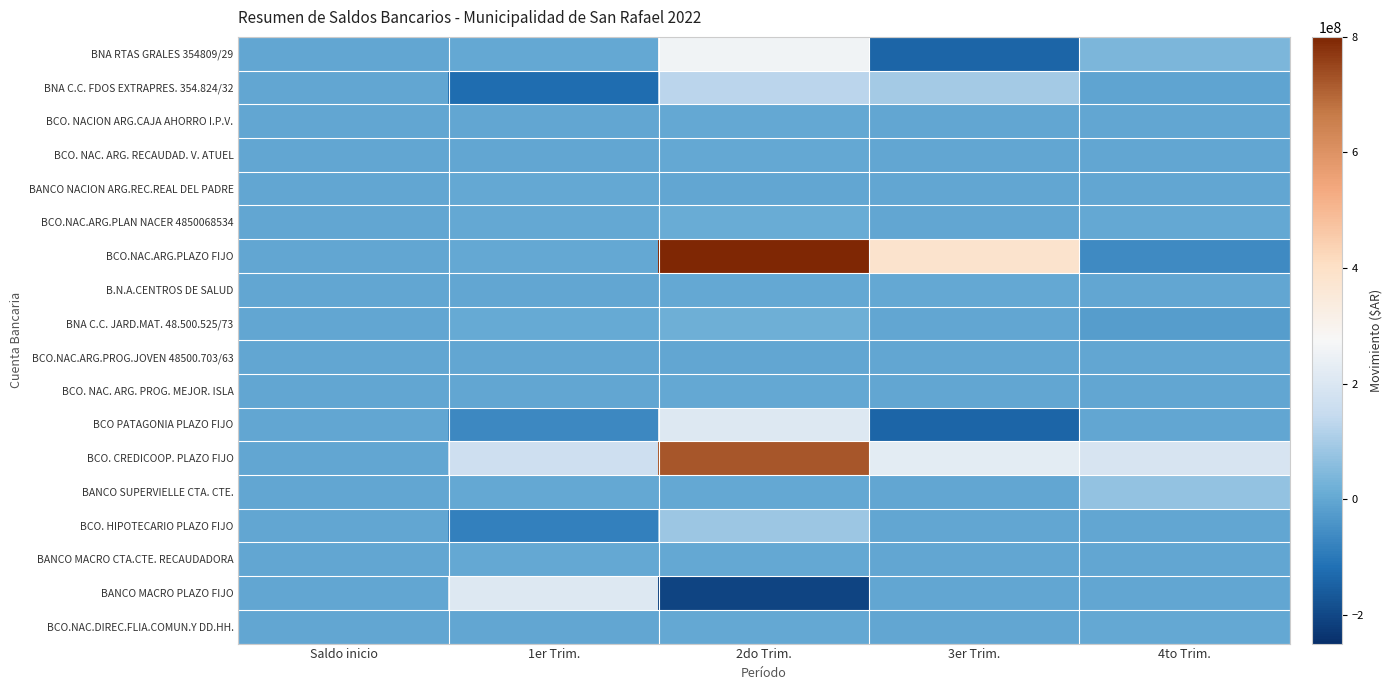

Reading right to left, what are all the values shown in this chart?

BNA RTAS GRALES 354809/29: 4to Trim.=38518731.3	3er Trim.=-139616064.0	2do Trim.=257153865.9	1er Trim.=1134761.1	Saldo inicio=0.0
BNA C.C. FDOS EXTRAPRES. 354.824/32: 4to Trim.=-6000475.7	3er Trim.=97194246.9	2do Trim.=127939035.9	1er Trim.=-124764547.7	Saldo inicio=0.0
BCO. NACION ARG.CAJA AHORRO I.P.V.: 4to Trim.=-2412.0	3er Trim.=-2010.0	2do Trim.=1114139.0	1er Trim.=-1206.0	Saldo inicio=0.0
BCO. NAC. ARG. RECAUDAD. V. ATUEL: 4to Trim.=0.0	3er Trim.=0.0	2do Trim.=269518.5	1er Trim.=181734.0	Saldo inicio=0.0
BANCO NACION ARG.REC.REAL DEL PADRE: 4to Trim.=150700.0	3er Trim.=124800.0	2do Trim.=-528041.2	1er Trim.=800398.5	Saldo inicio=0.0
BCO.NAC.ARG.PLAN NACER 4850068534: 4to Trim.=2694718.1	3er Trim.=-1274124.7	2do Trim.=12226331.0	1er Trim.=4152139.7	Saldo inicio=0.0
BCO.NAC.ARG.PLAZO FIJO: 4to Trim.=-64724593.9	3er Trim.=382767041.7	2do Trim.=796351691.3	1er Trim.=3497295.5	Saldo inicio=0.0
B.N.A.CENTROS DE SALUD: 4to Trim.=-633555.0	3er Trim.=339194.3	2do Trim.=3854104.9	1er Trim.=16881.5	Saldo inicio=0.0
BNA C.C. JARD.MAT. 48.500.525/73: 4to Trim.=-23393035.8	3er Trim.=-2699518.7	2do Trim.=20391557.1	1er Trim.=7599301.5	Saldo inicio=0.0
BCO.NAC.ARG.PROG.JOVEN 48500.703/63: 4to Trim.=0.0	3er Trim.=0.0	2do Trim.=3323.6	1er Trim.=0.0	Saldo inicio=0.0
BCO. NAC. ARG. PROG. MEJOR. ISLA: 4to Trim.=0.0	3er Trim.=0.0	2do Trim.=1549292.0	1er Trim.=0.0	Saldo inicio=0.0
BCO PATAGONIA PLAZO FIJO: 4to Trim.=0.0	3er Trim.=-141123589.3	2do Trim.=208271649.3	1er Trim.=-67148060.0	Saldo inicio=0.0
BCO. CREDICOOP. PLAZO FIJO: 4to Trim.=188869164.9	3er Trim.=223535632.3	2do Trim.=722795660.5	1er Trim.=166635520.2	Saldo inicio=0.0
BANCO SUPERVIELLE CTA. CTE.: 4to Trim.=70181315.1	3er Trim.=12809.0	2do Trim.=372399.5	1er Trim.=531064.9	Saldo inicio=0.0
BCO. HIPOTECARIO PLAZO FIJO: 4to Trim.=0.0	3er Trim.=0.0	2do Trim.=82880446.2	1er Trim.=-82880446.2	Saldo inicio=0.0
BANCO MACRO CTA.CTE. RECAUDADORA: 4to Trim.=-2650395.2	3er Trim.=-1445042.7	2do Trim.=3575677.2	1er Trim.=885184.0	Saldo inicio=0.0
BANCO MACRO PLAZO FIJO: 4to Trim.=0.0	3er Trim.=0.0	2do Trim.=-208171214.9	1er Trim.=208171214.9	Saldo inicio=0.0
BCO.NAC.DIREC.FLIA.COMUN.Y DD.HH.: 4to Trim.=400000.0	3er Trim.=0.0	2do Trim.=990497.3	1er Trim.=0.0	Saldo inicio=0.0